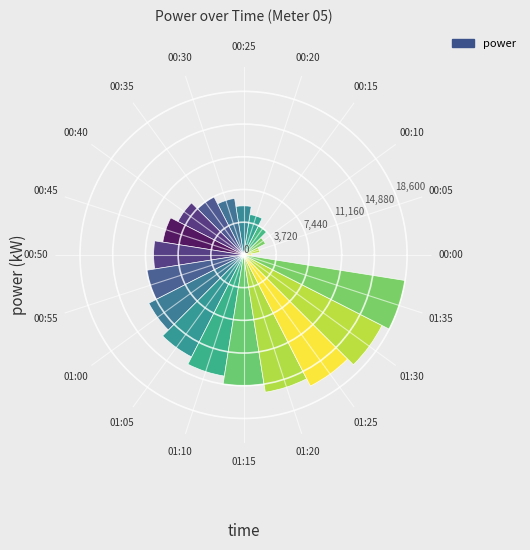

What value does the data have at 00:05?

1860.0